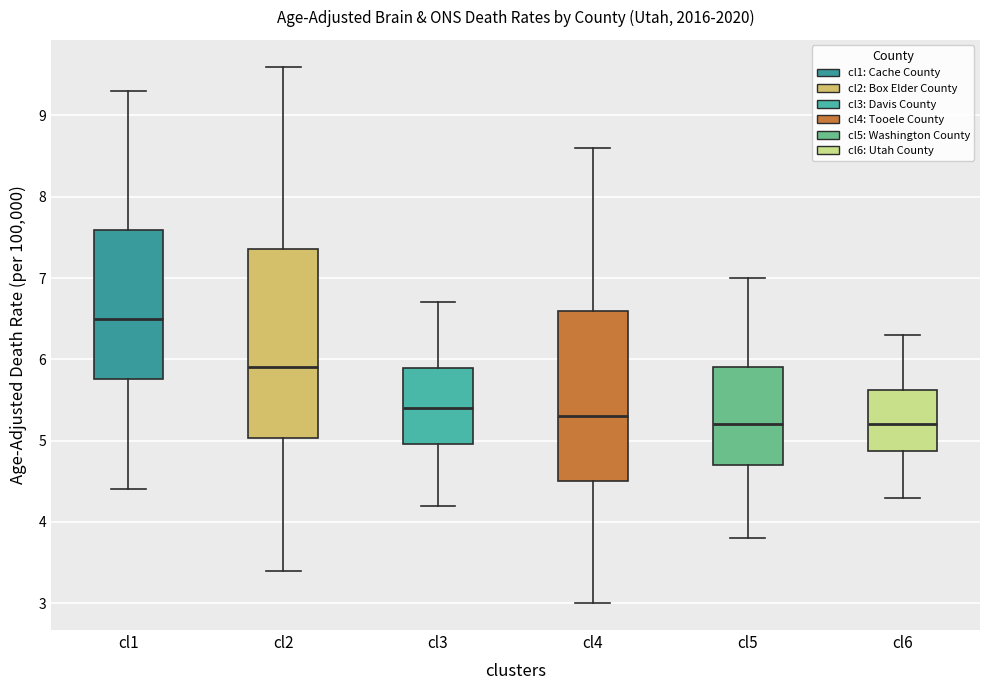

Which box is the tallest, from its lower edge to its upper edge?

cl2